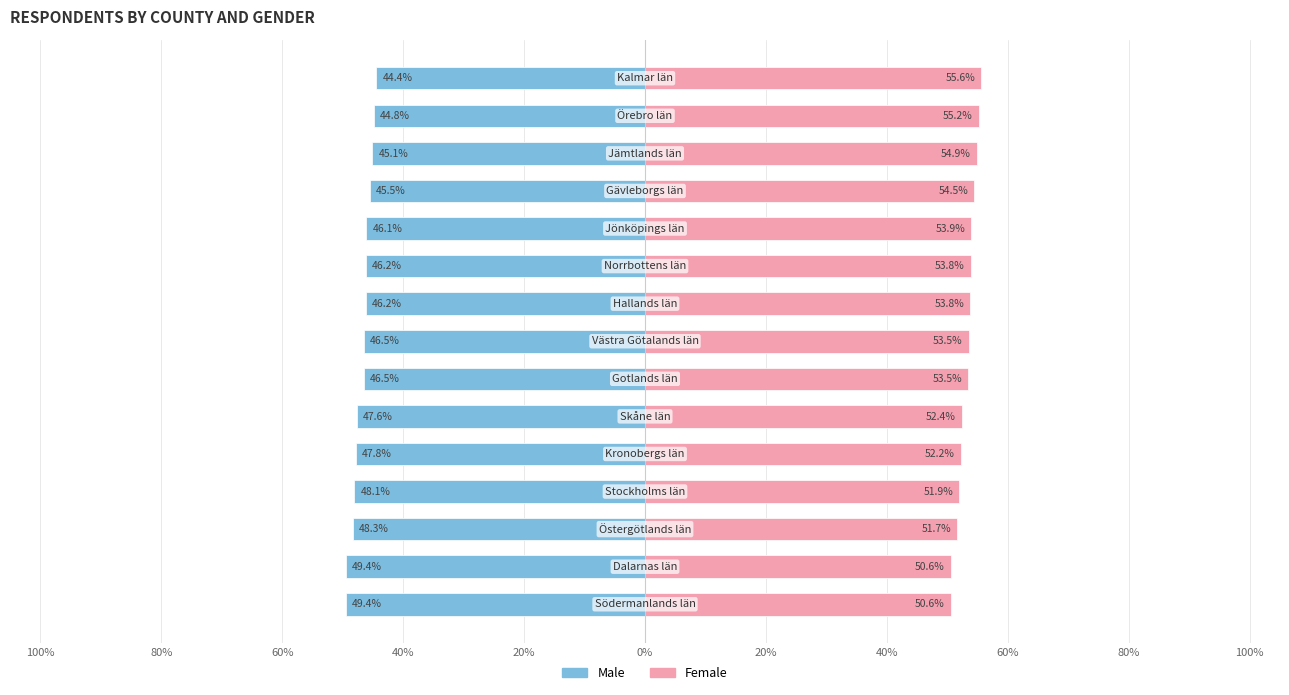

What is the difference between the maximum and second lowest values in the Female series?

5.0